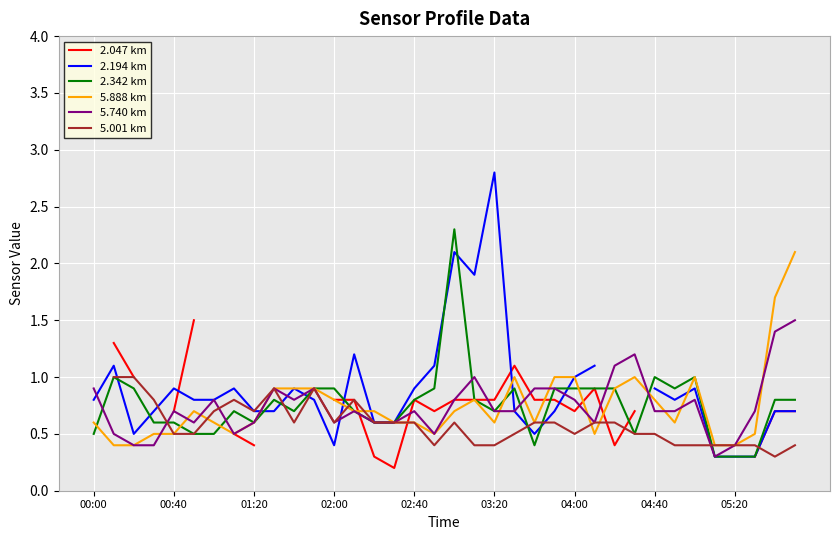

How many interior local valleys does the 2.194 km series have?

5